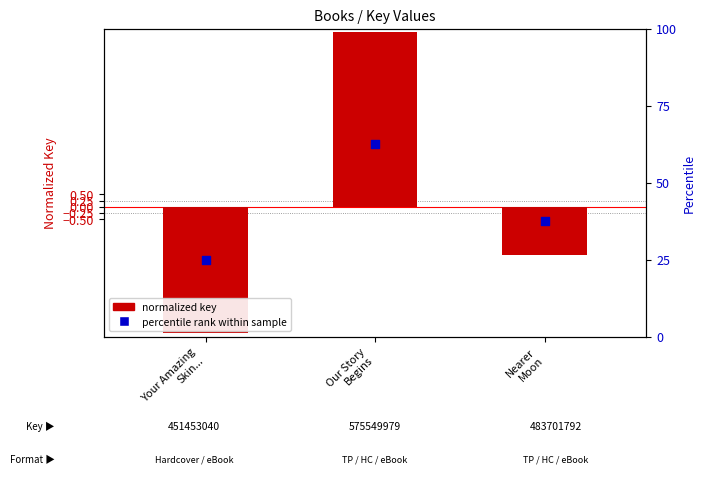

Which series has the widest spread of Y values?

Percentile rank within sample